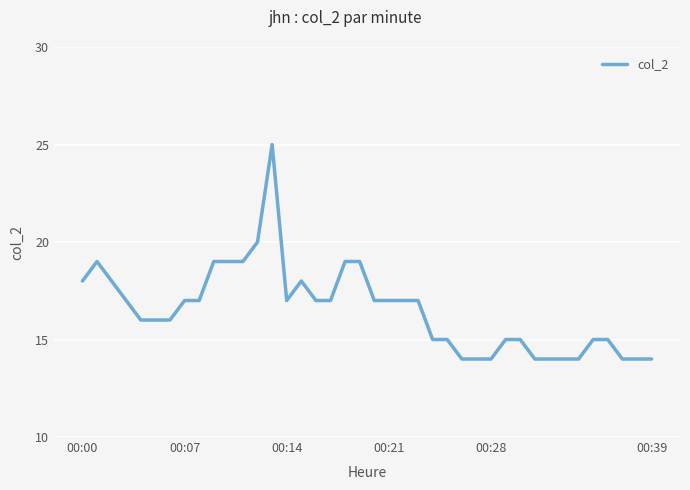

What is the minimum value shown in the chart?

14